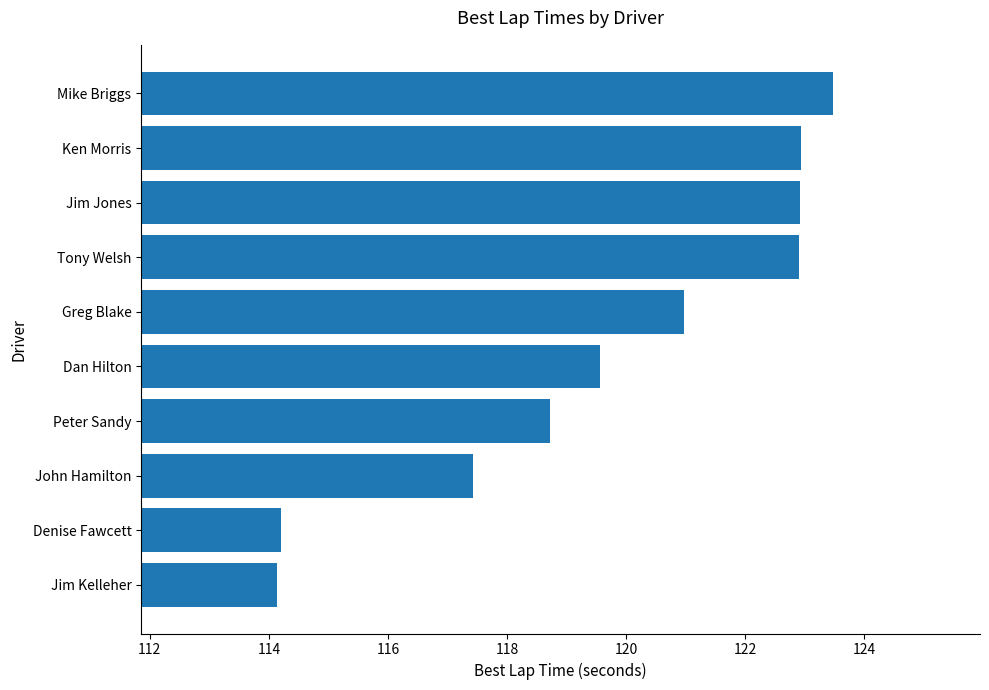

Reading bottom to top, transcribe all the data shown in this chart.

114.1	114.2	117.4	118.7	119.6	121.0	122.9	122.9	122.9	123.5